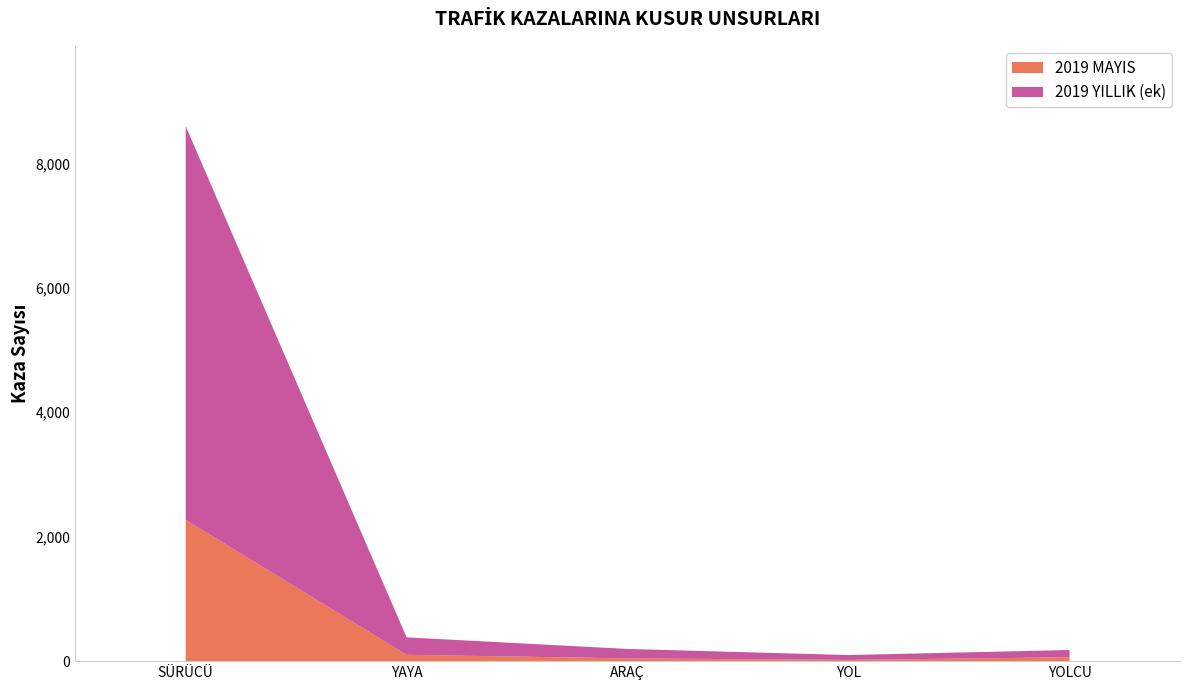

Reading left to right, what are all the values shown in this chart?

2019 MAYIS: SÜRÜCÜ=2271	YAYA=102	ARAÇ=44	YOL=20	YOLCU=62
2019 YILLIK: SÜRÜCÜ=8600	YAYA=382	ARAÇ=196	YOL=98	YOLCU=179